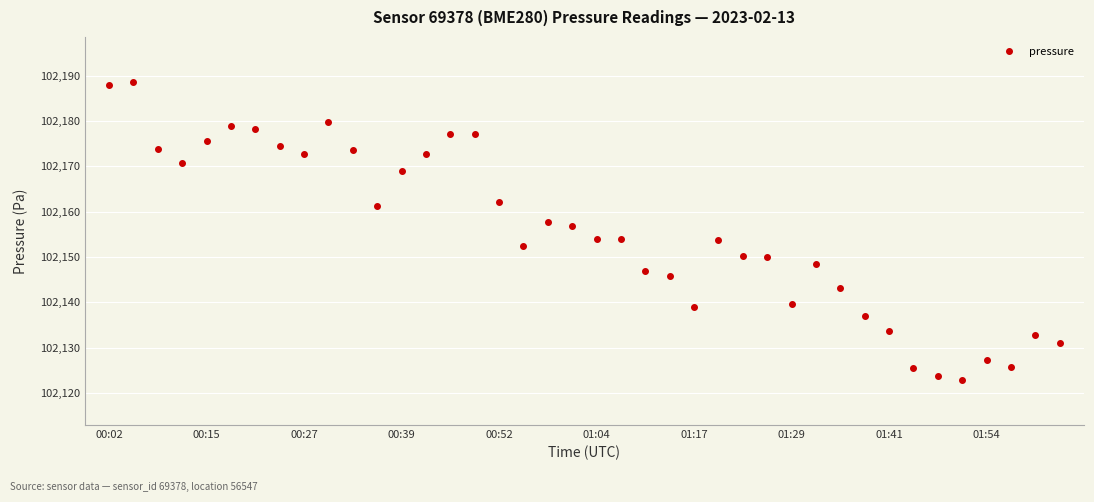

What is the greatest value displayed?

102188.7